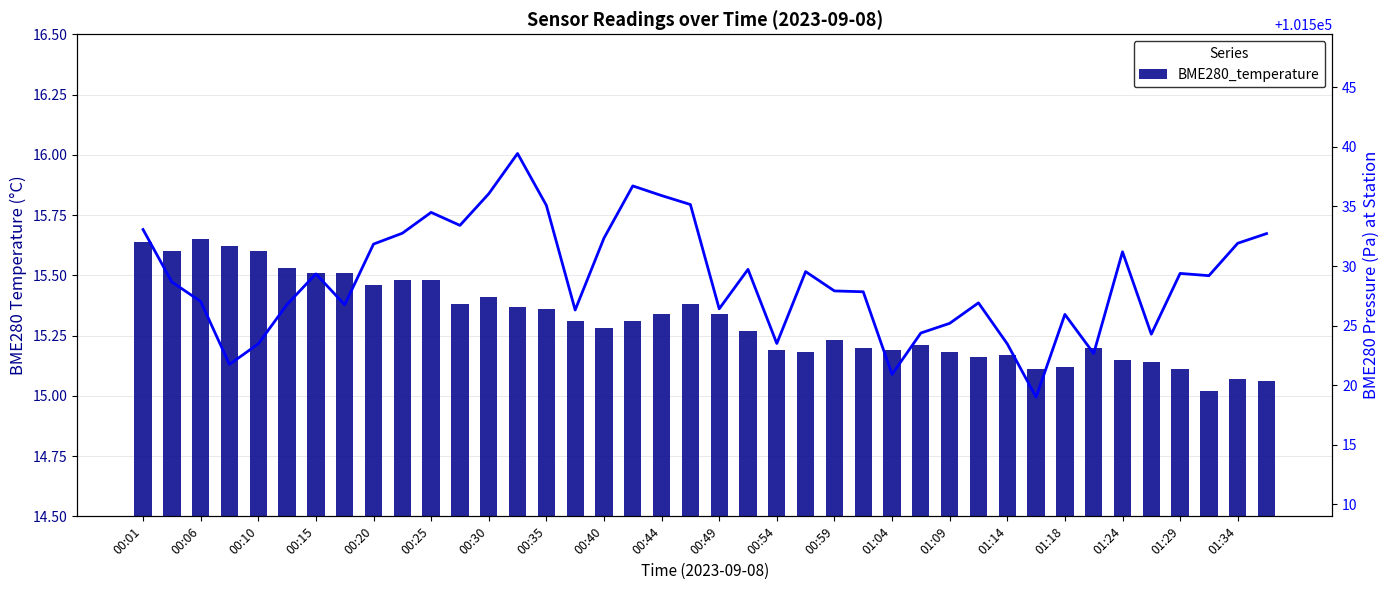

Which series changed the most between 00:15 and 25?

BME280_pressure